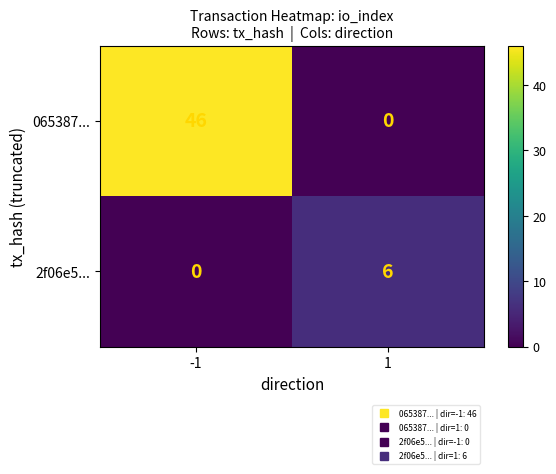

At which category is the sum across all series the highest?

-1